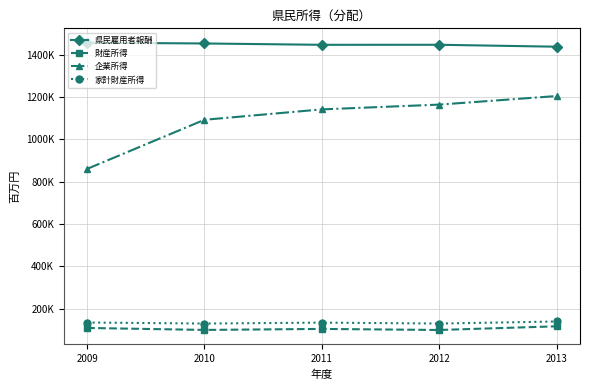

Is this an area chart (filled region under the line)?

No